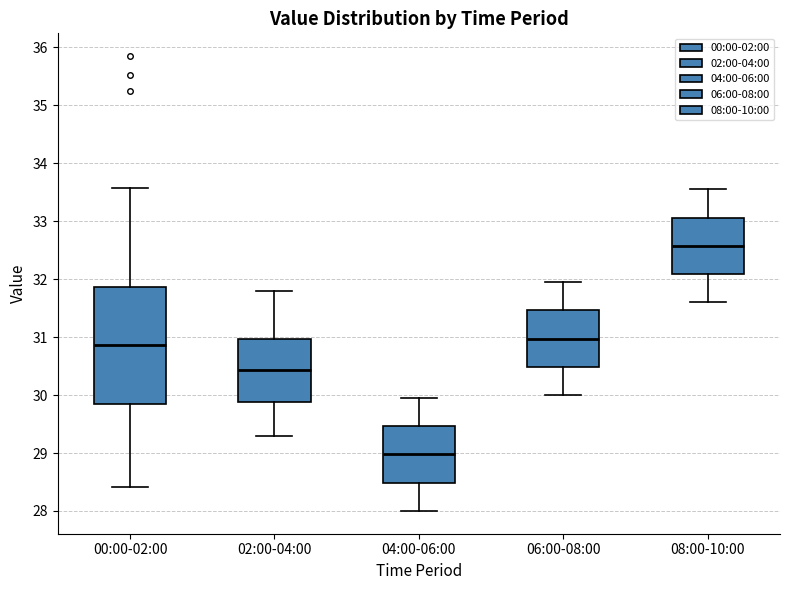

Where is the lower edge of the box for 08:00-10:00 on the y-axis? The values are not printed on the chart, so give them approximately, as read against the axis.

32.1